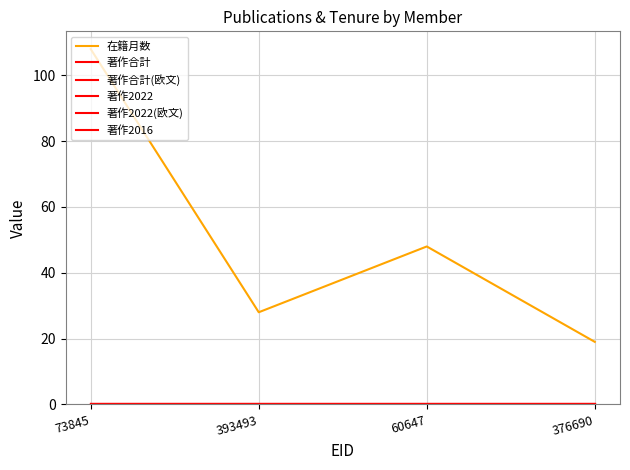

Reading right to left, what are all the values shown in this chart?

在籍月数: 19	48	28	108
著作合計: 0	0	0	0
著作合計(欧文): 0	0	0	0
著作2022: 0	0	0	0
著作2022(欧文): 0	0	0	0
著作2016: 0	0	0	0